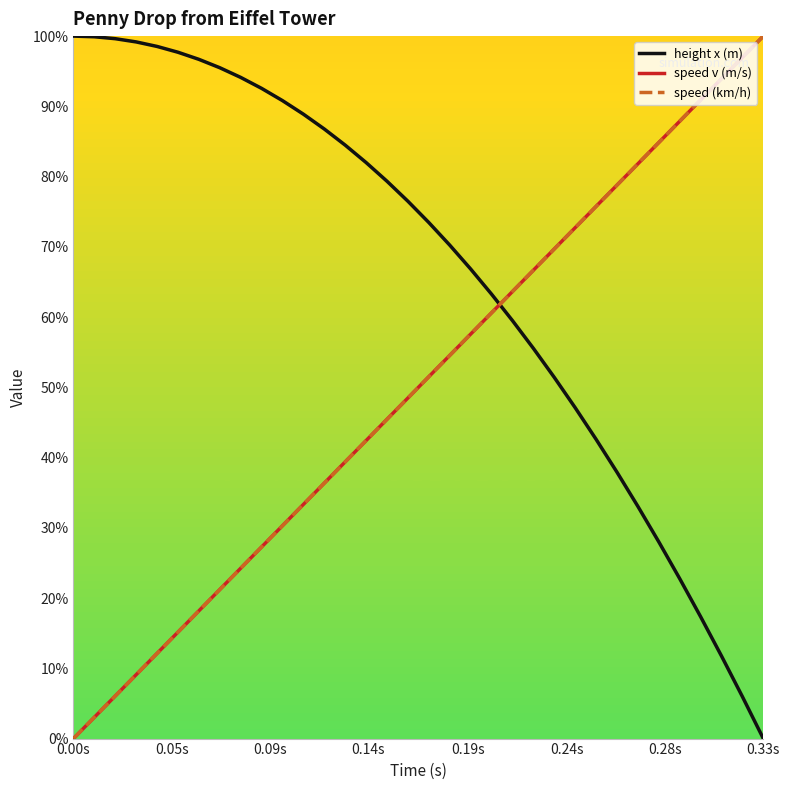

After their last crossing, which series has the higher values: height x (m) or speed (km/h)?

speed (km/h)